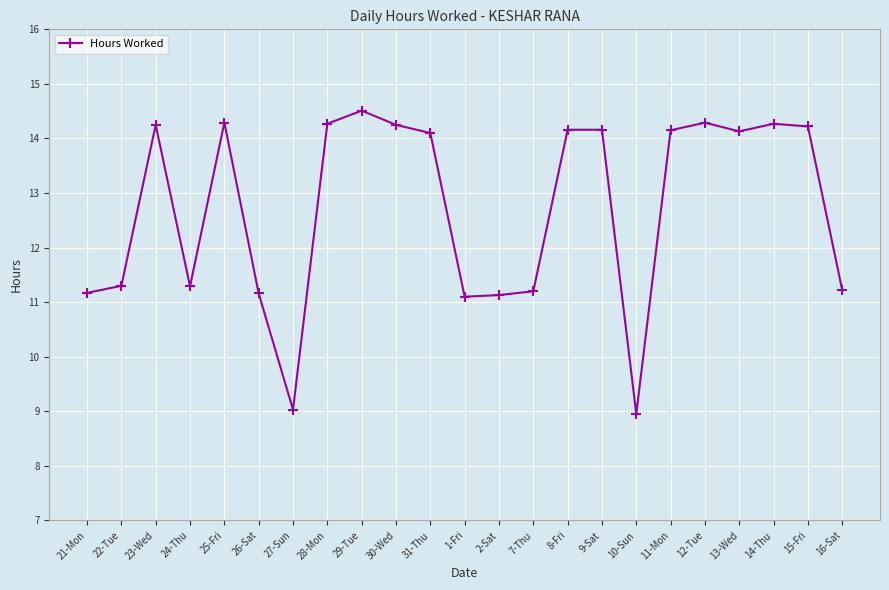

Where is the first local maximum?

23-Wed